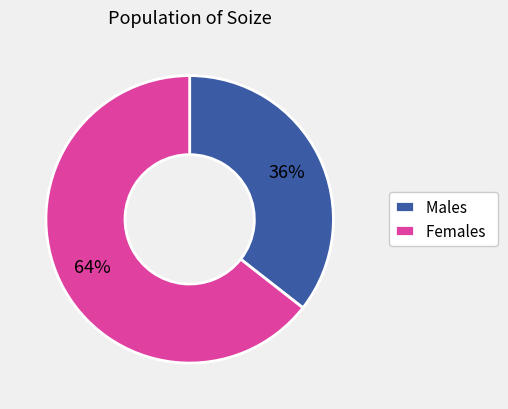

Which slice is the smallest?

Males